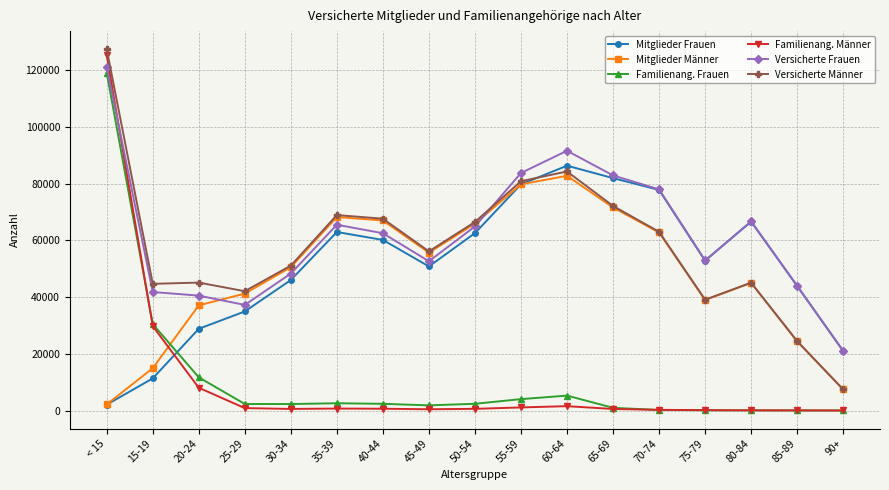

True or false: Versicherte Männer and Familienang. Frauen cross at least once.

False